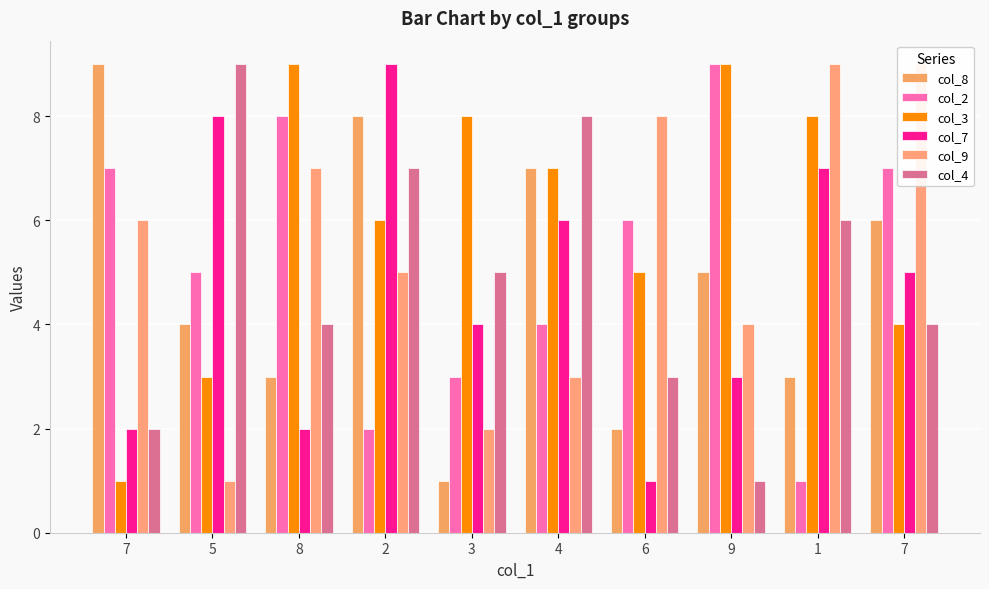

Which series has the largest total across all categories?

col_3